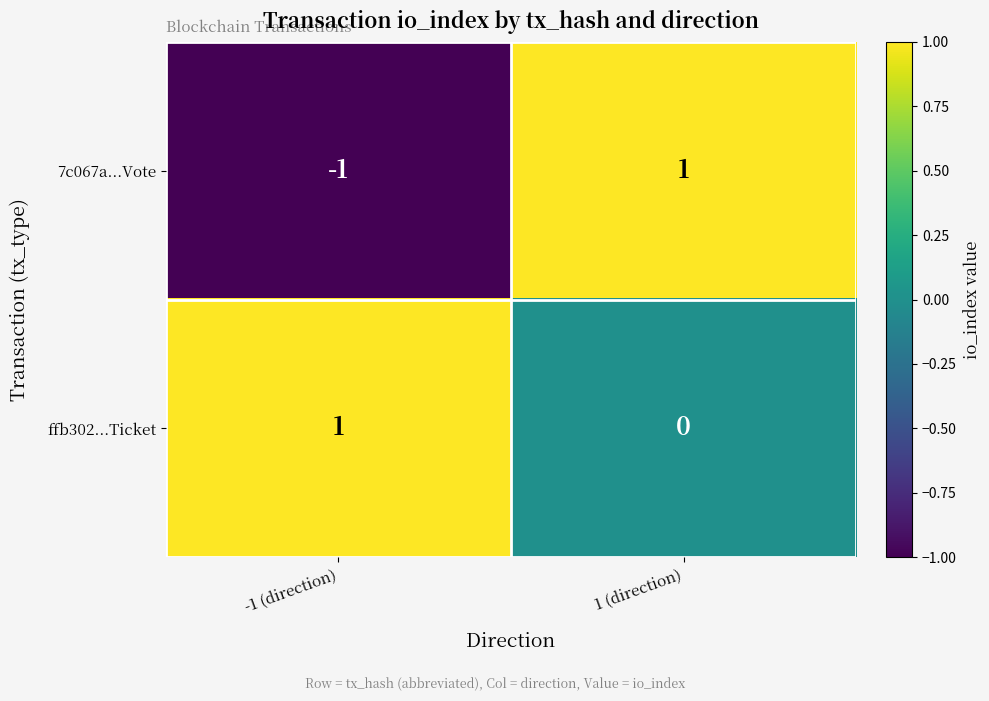

Rank the series at 1 (direction) from lowest to highest value.

ffb302...Ticket, 7c067a...Vote